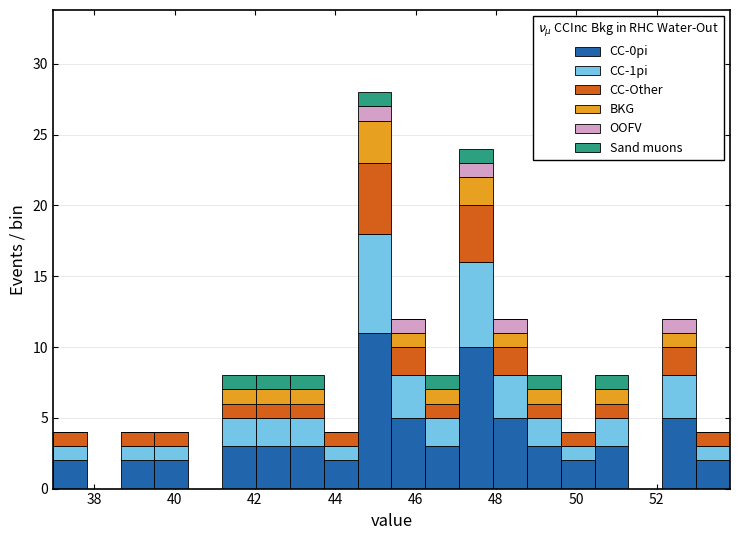

Which range on the x-axis has the tallest stacked bar (by total height)?

44.6 to 45.4